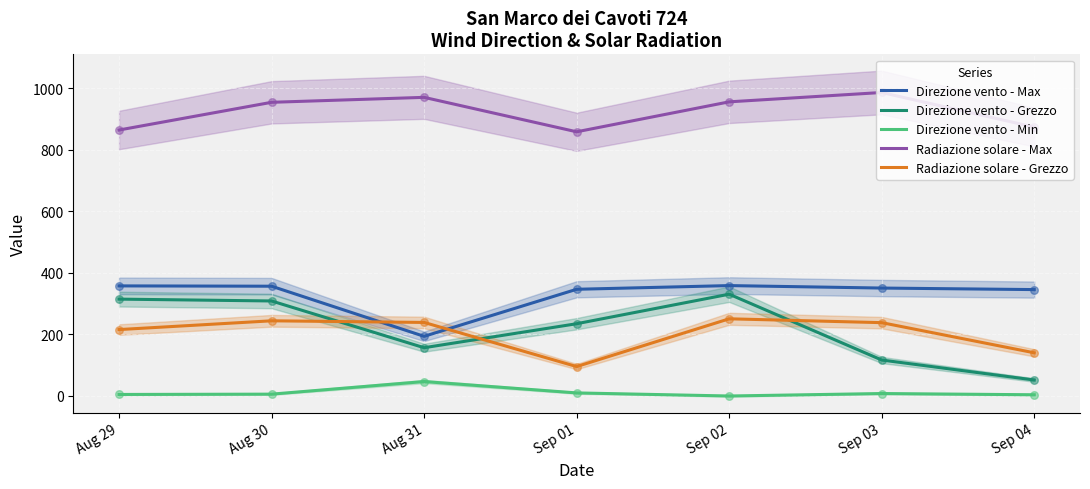

At how many categories does at least one series exceed 503?

7